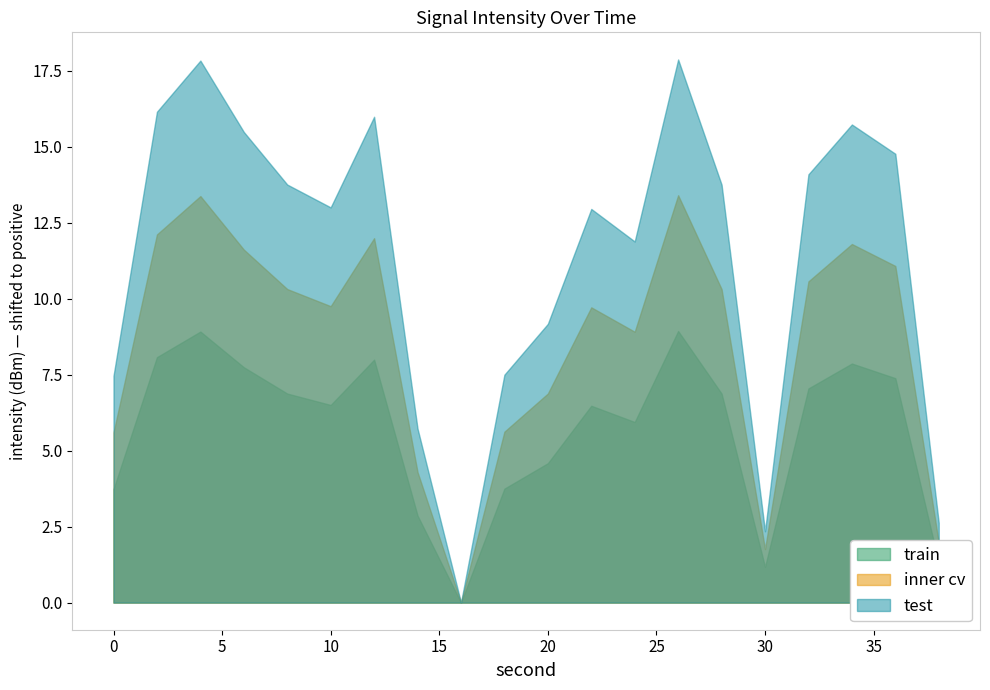

Which series has the largest total across all categories?

test